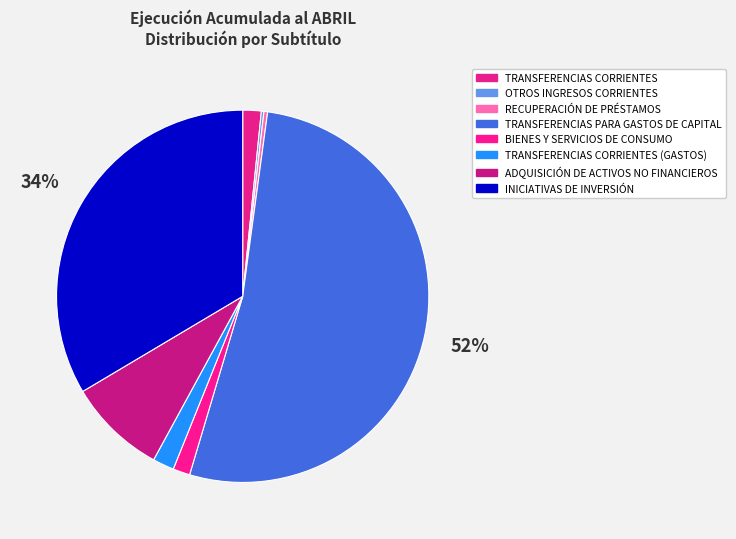

Count the number of slices in the pie.

8